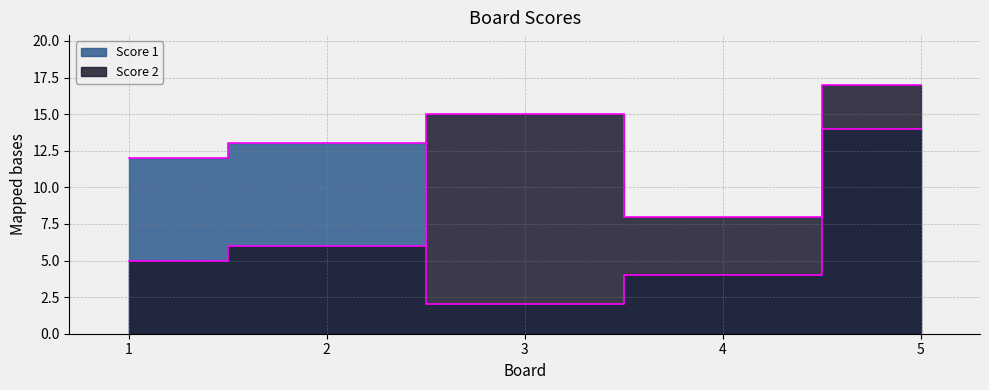

After their last crossing, which series has the higher values: Score 1 or Score 2?

Score 2